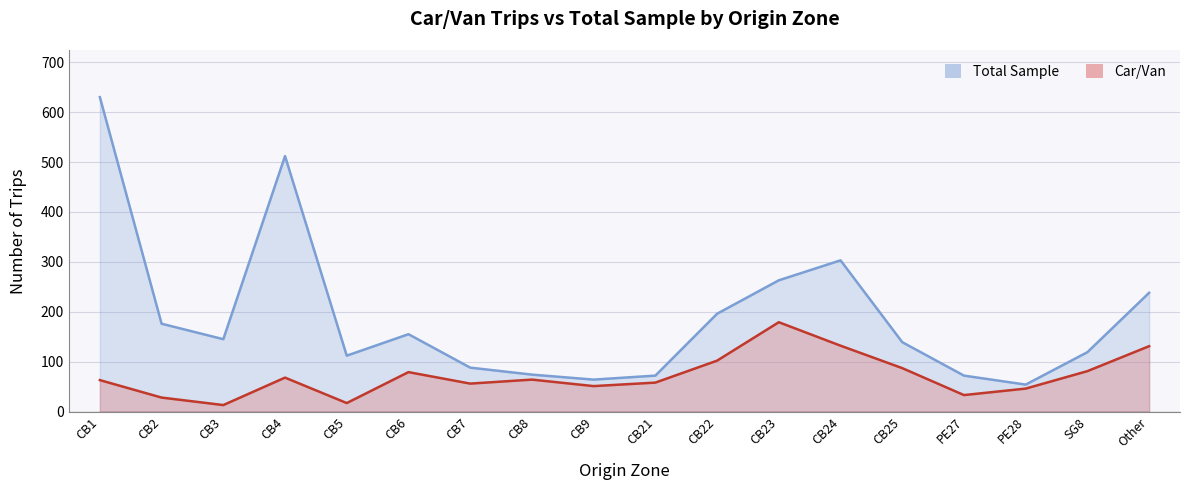

What is the total value across all series at CB7?

144